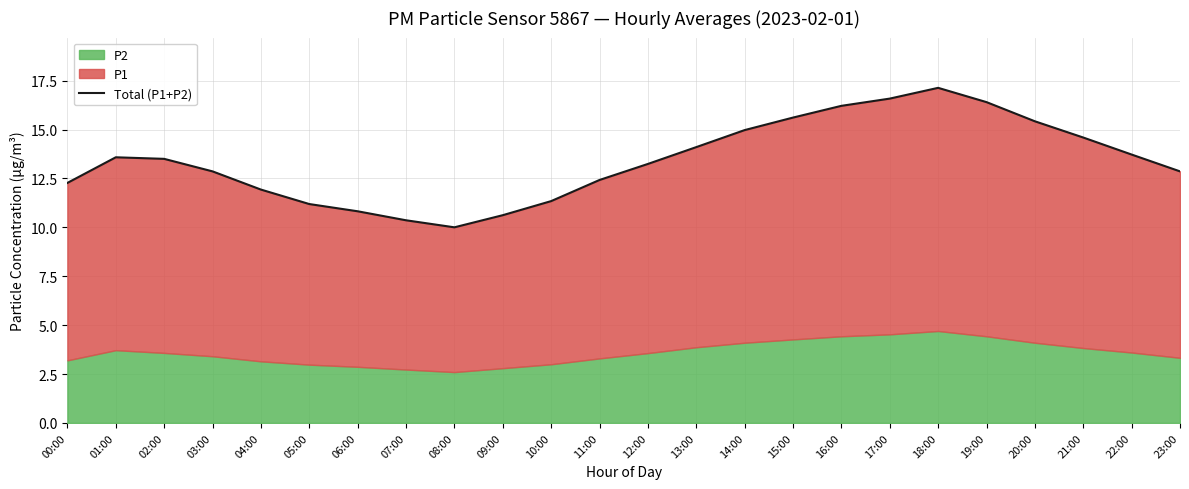

What is the sum of the values at 05:00 and 01:00?

24.8